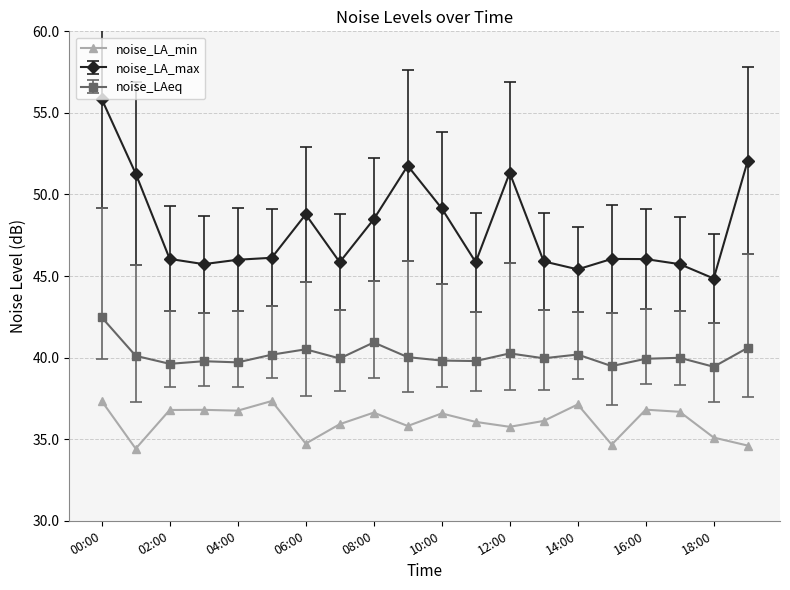

Rank the series by their average value, from lowest to highest.

noise_LA_min, noise_LAeq, noise_LA_max